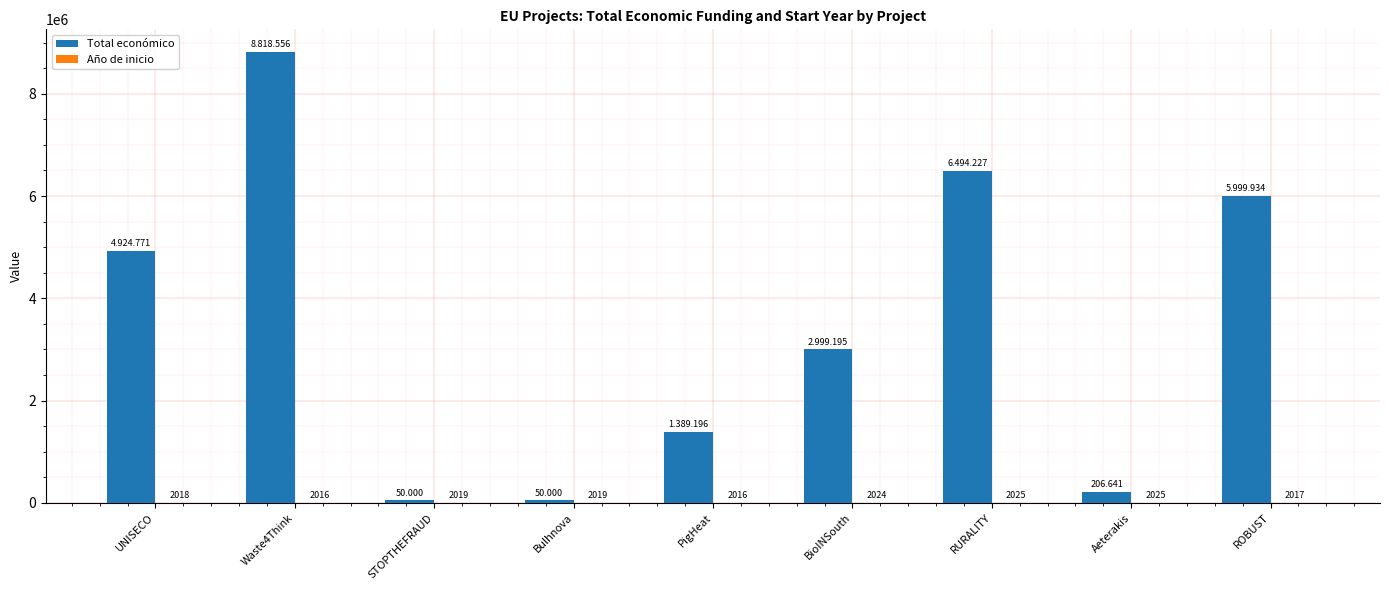

What is the total value across all series at UNISECO?

4926789